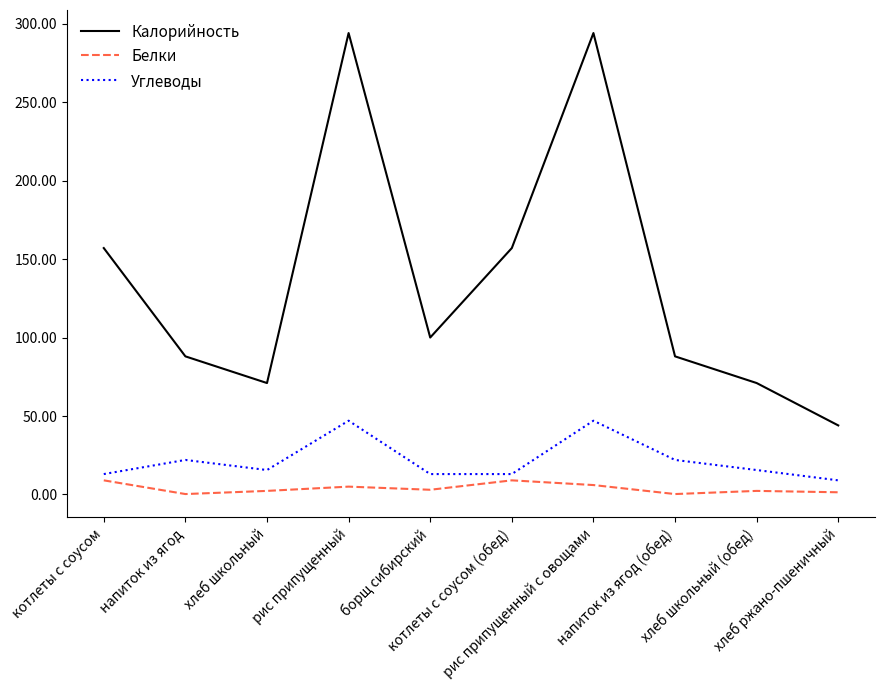

True or false: Белки and Углеводы cross at least once.

False